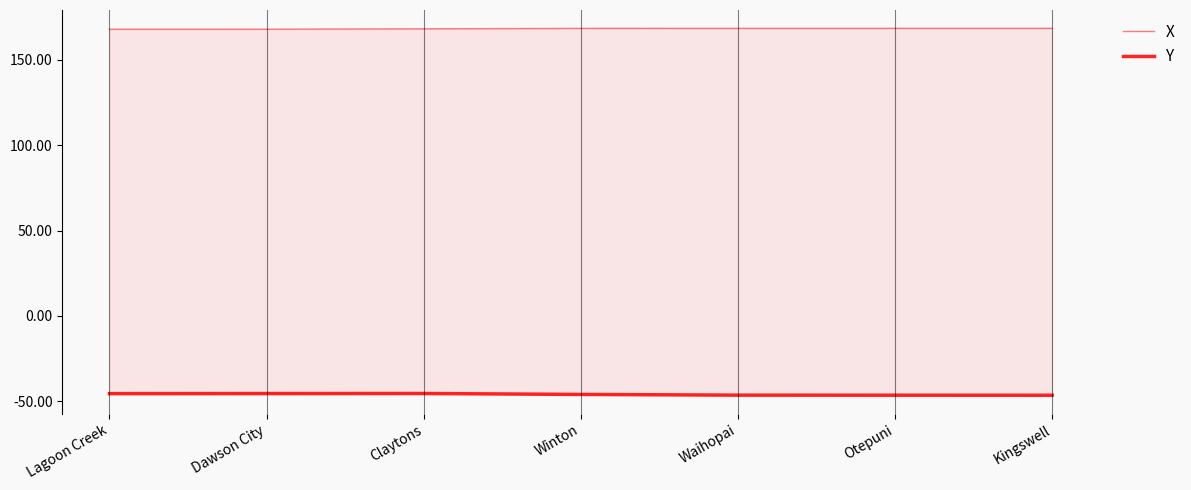

How many lines are shown in the chart?

2